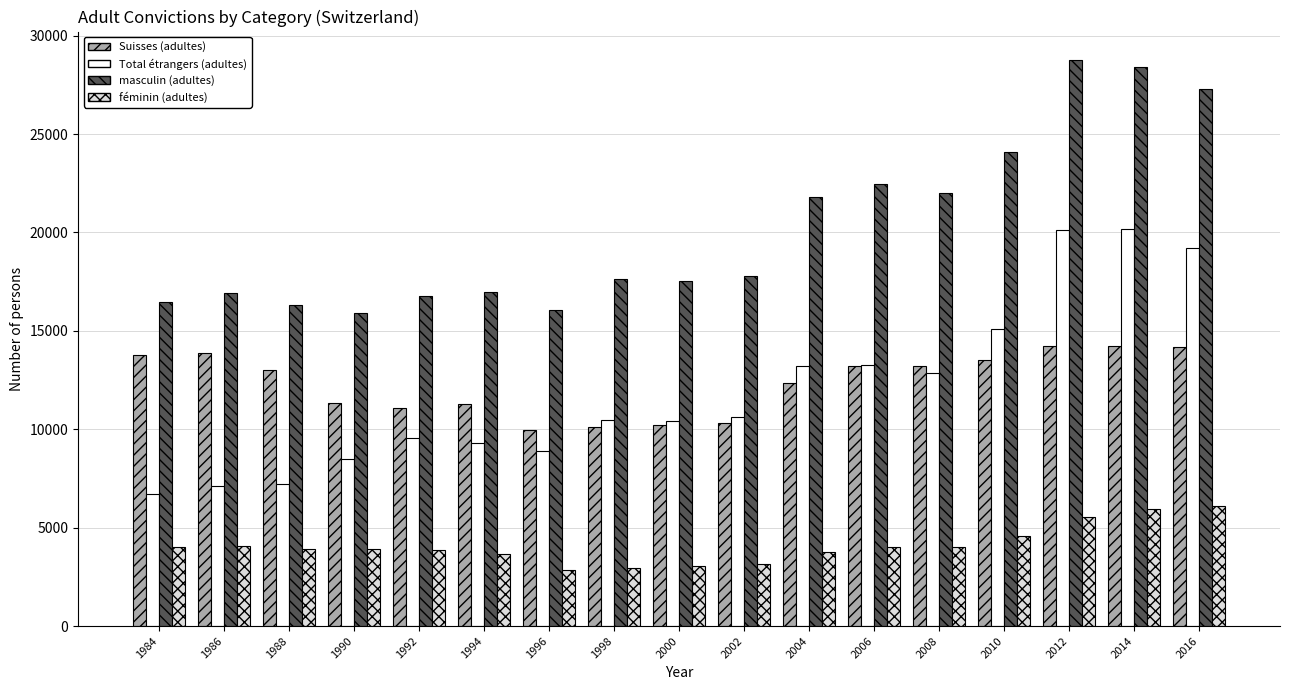

What is the minimum value for masculin (adultes)?

15882